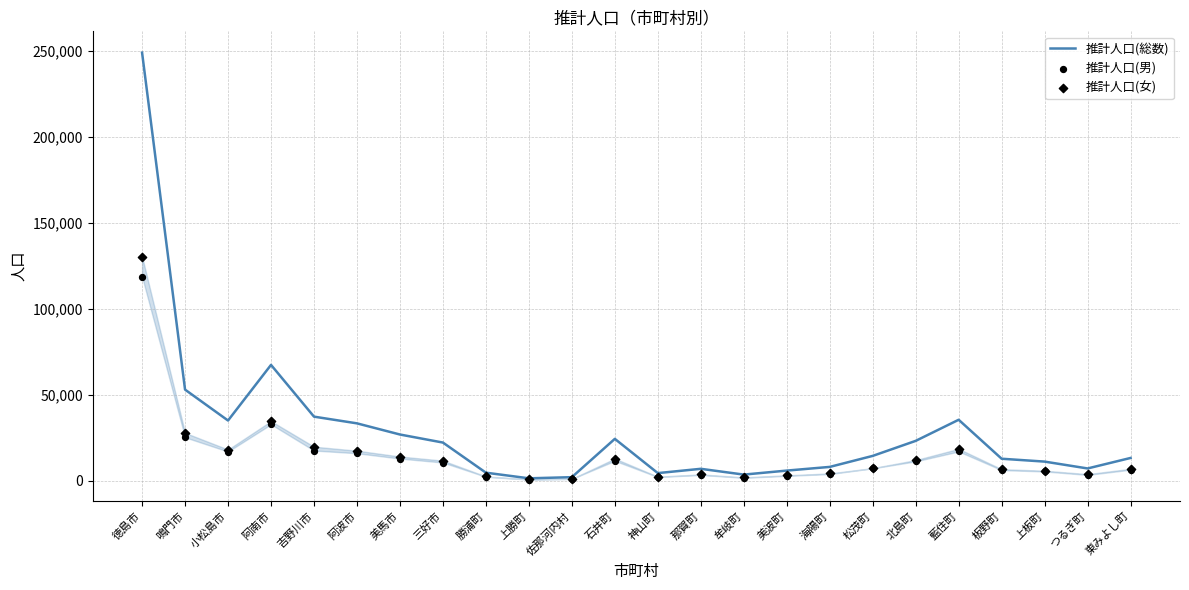

What are all the series names shown in the legend?

推計人口(総数), 推計人口(男), 推計人口(女)